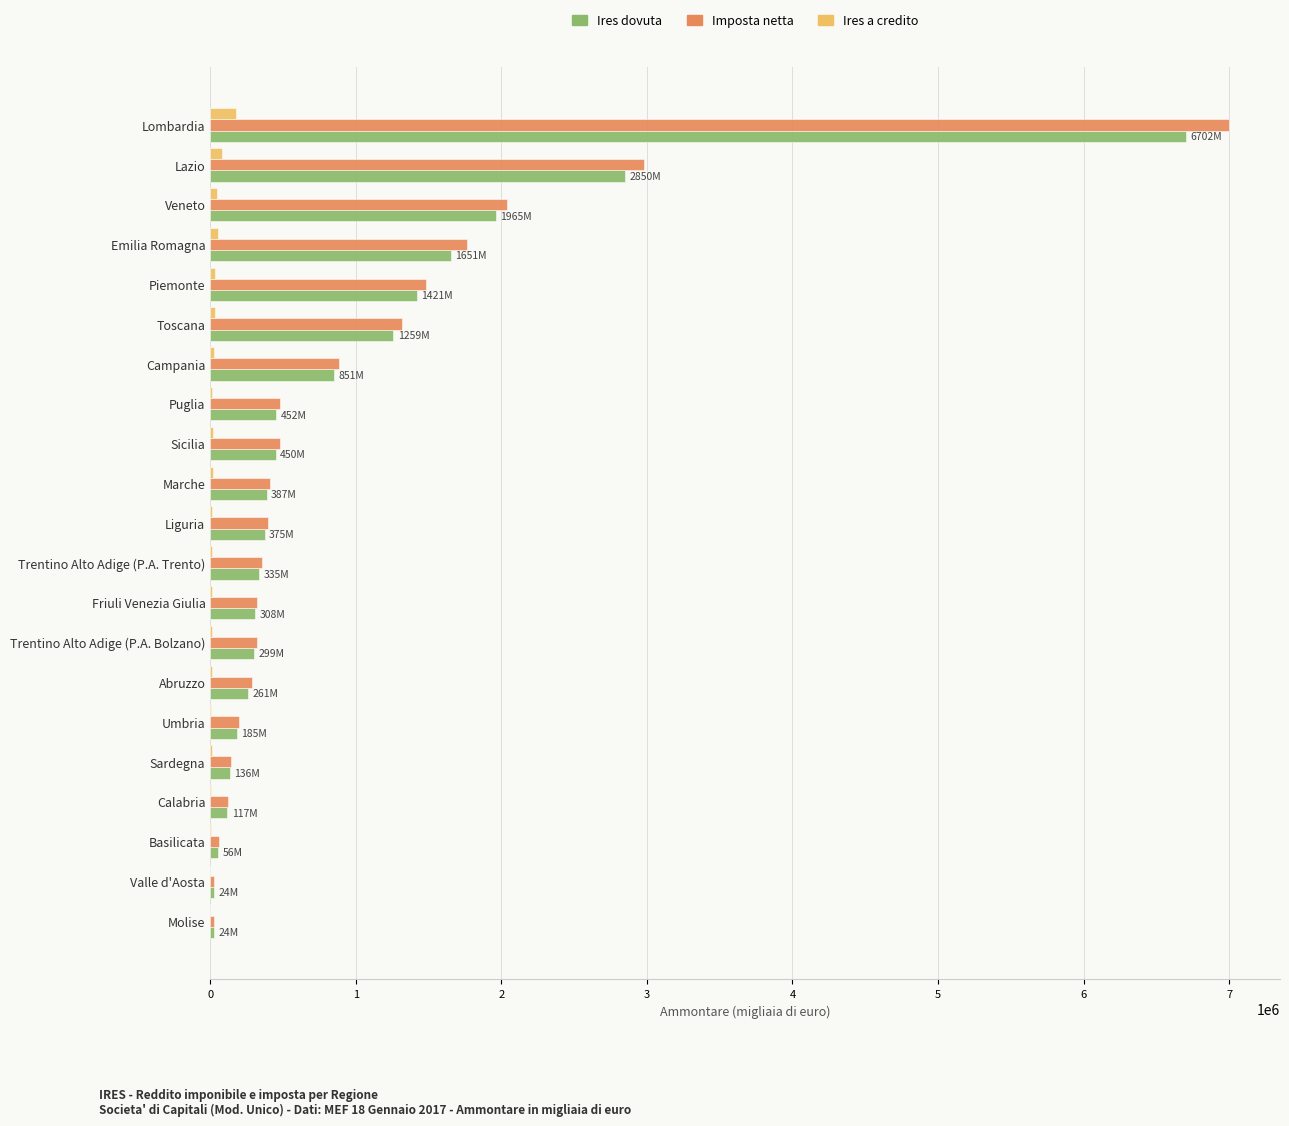

At which label is Ires dovuta closest to 3362852?

Lazio